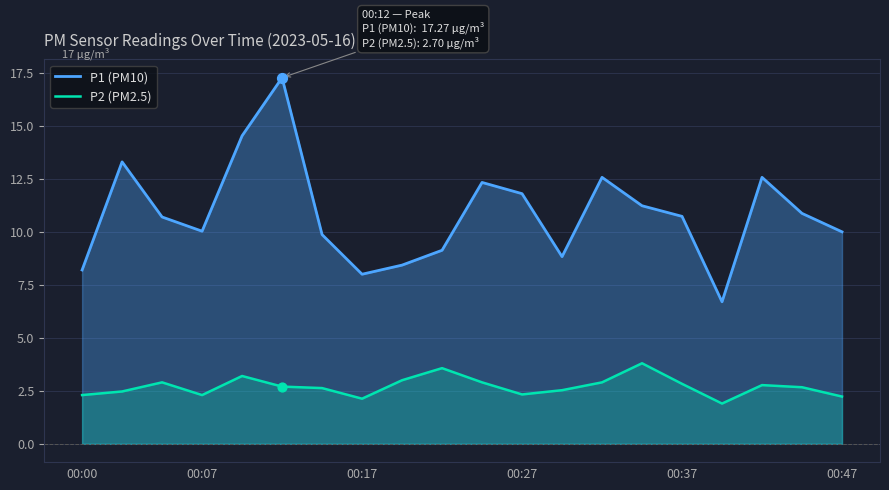

Which series has the largest total across all categories?

P1 (PM10)